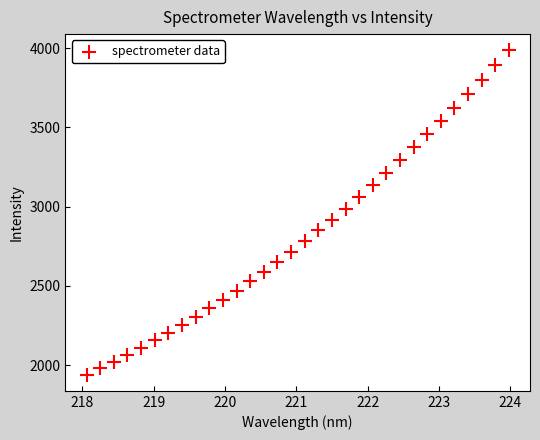

What is the range of Y values (max minus min)?

2046.2